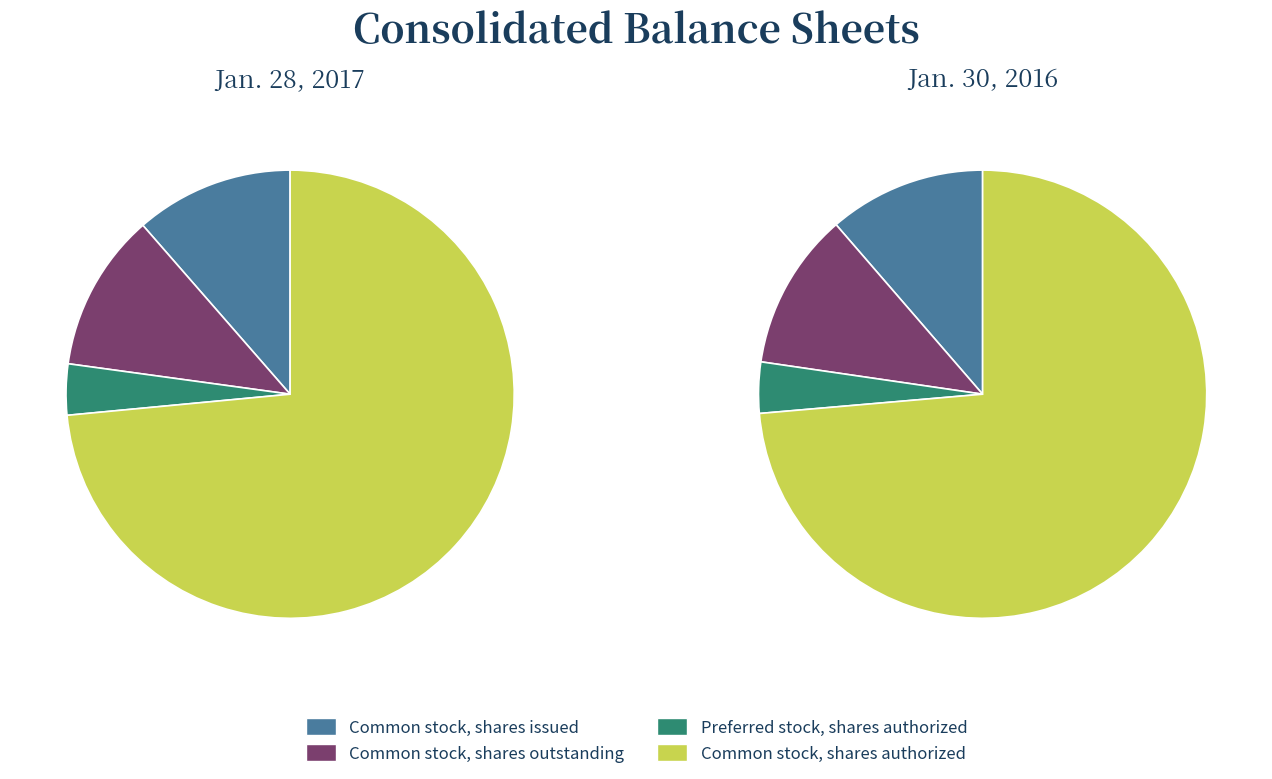

What is the largest slice in the pie chart?

Common stock, shares authorized